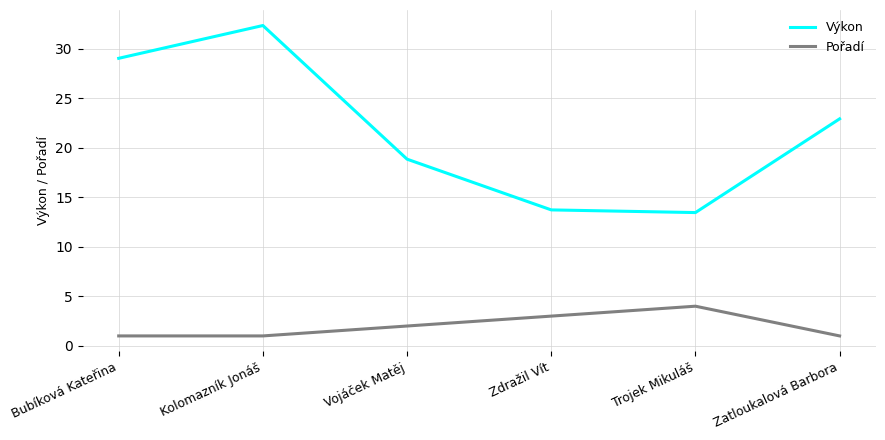

At which category is the sum across all series the highest?

Kolomazník Jonáš